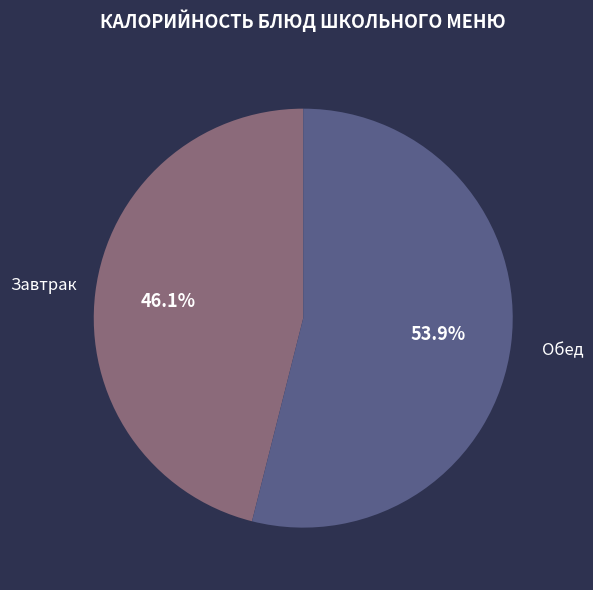

Is there a majority slice in this chart?

Yes